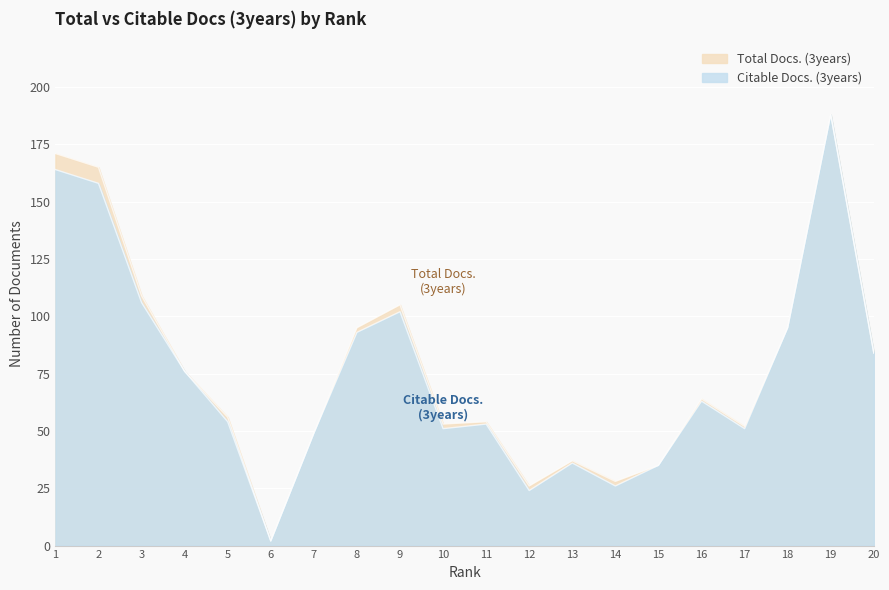

Which series has the largest total across all categories?

Total Docs. (3years)